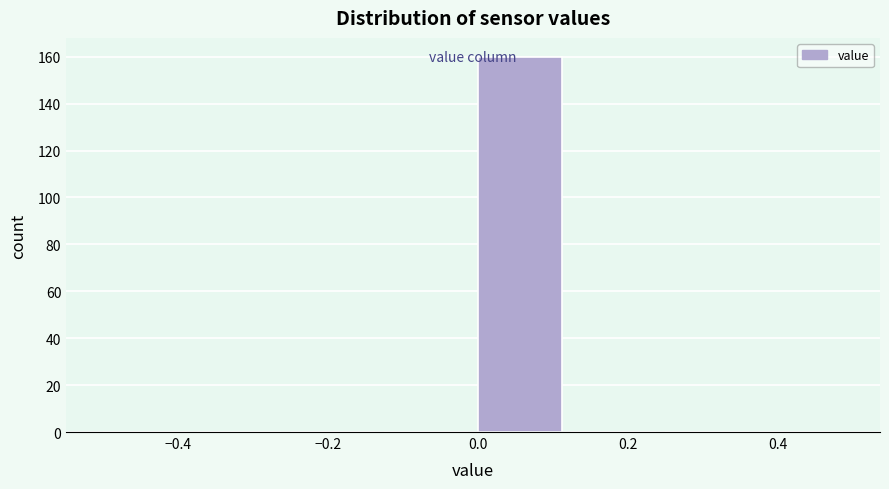

What is the height of the bar covering 0.000 to 0.125 on the x-axis? Neither the bar edges nor the heights are printed on the chart, so give them approximately, as read against the axes.

160